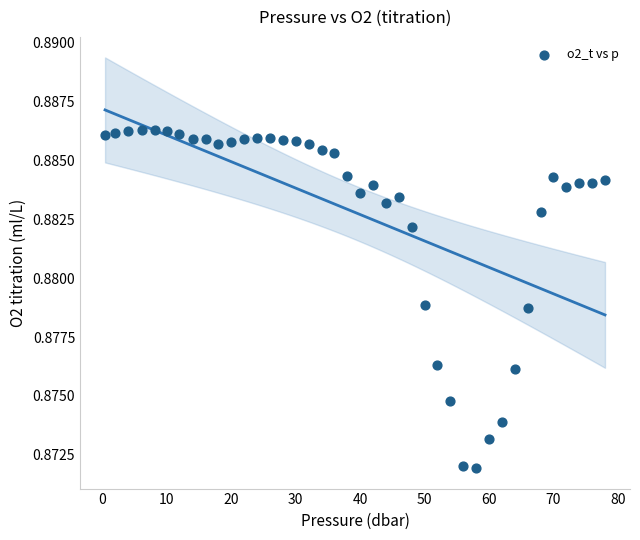

What is the range of X values (max minus min)?

77.6